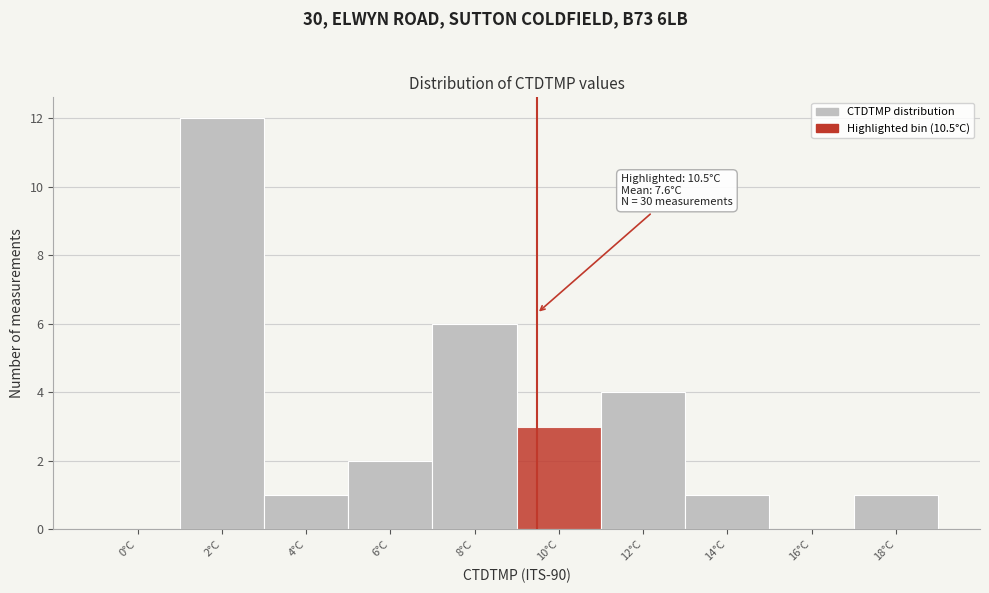

Reading left to right, list all the values displayed in this chart.

0°C=0	2°C=12	4°C=1	6°C=2	8°C=6	10°C=3	12°C=4	14°C=1	16°C=0	18°C=1